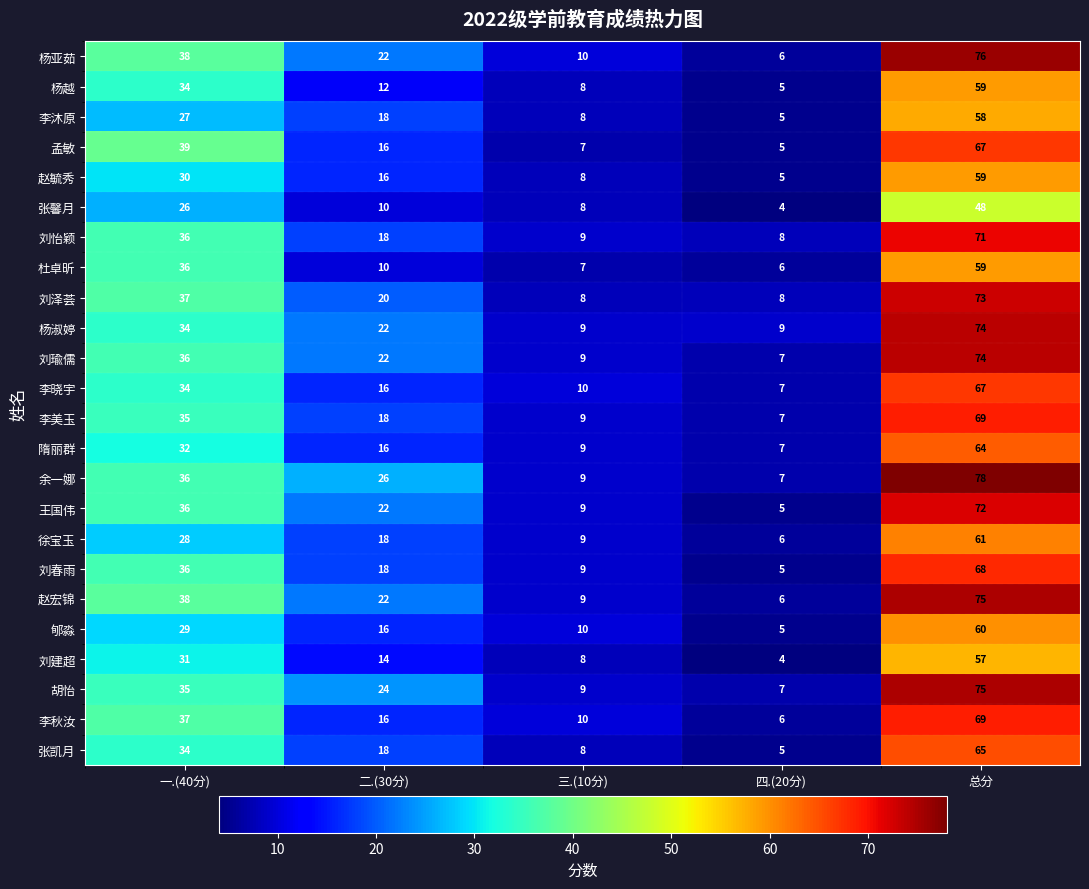

What is the sum of the 徐宝玉 values at 二.(30分) and 总分?

79